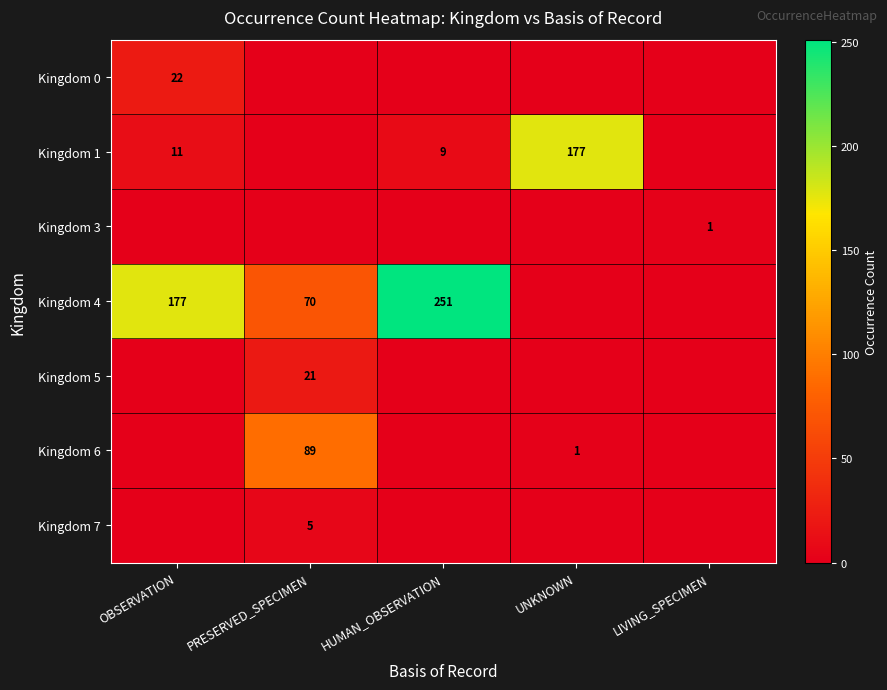

Is it true that Kingdom 3 equals 0 at LIVING_SPECIMEN?

False